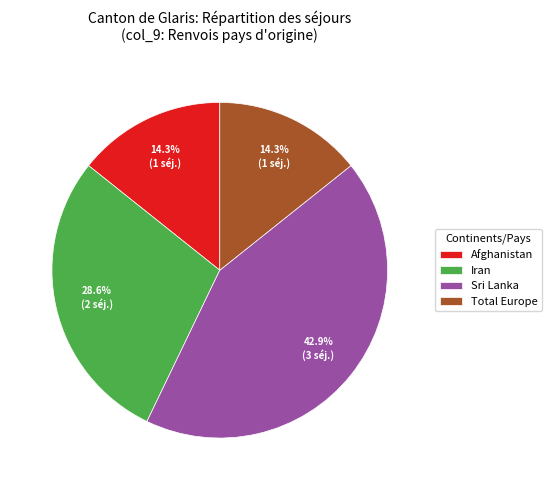

Count the number of slices in the pie.

4